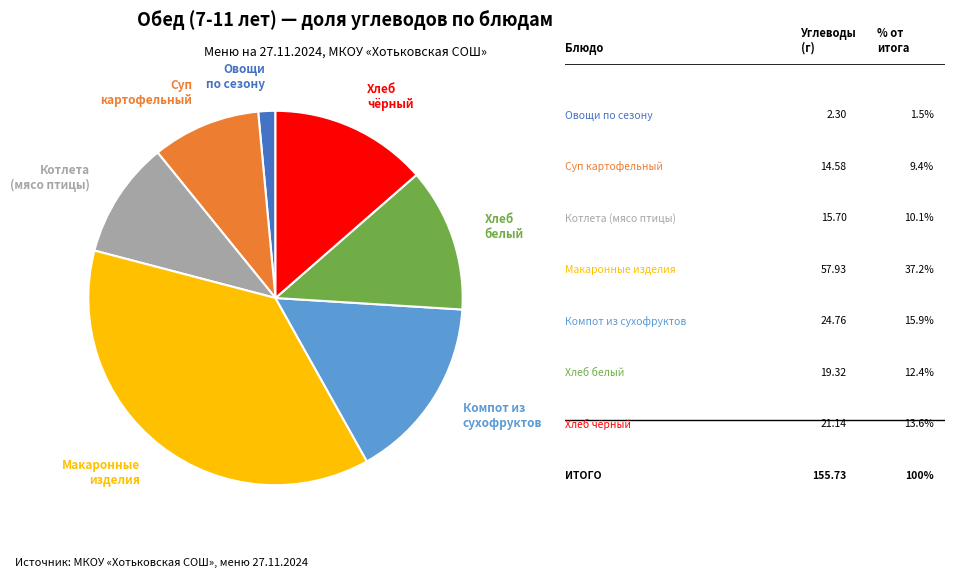

Is there any slice that represents more than half of the pie?

No